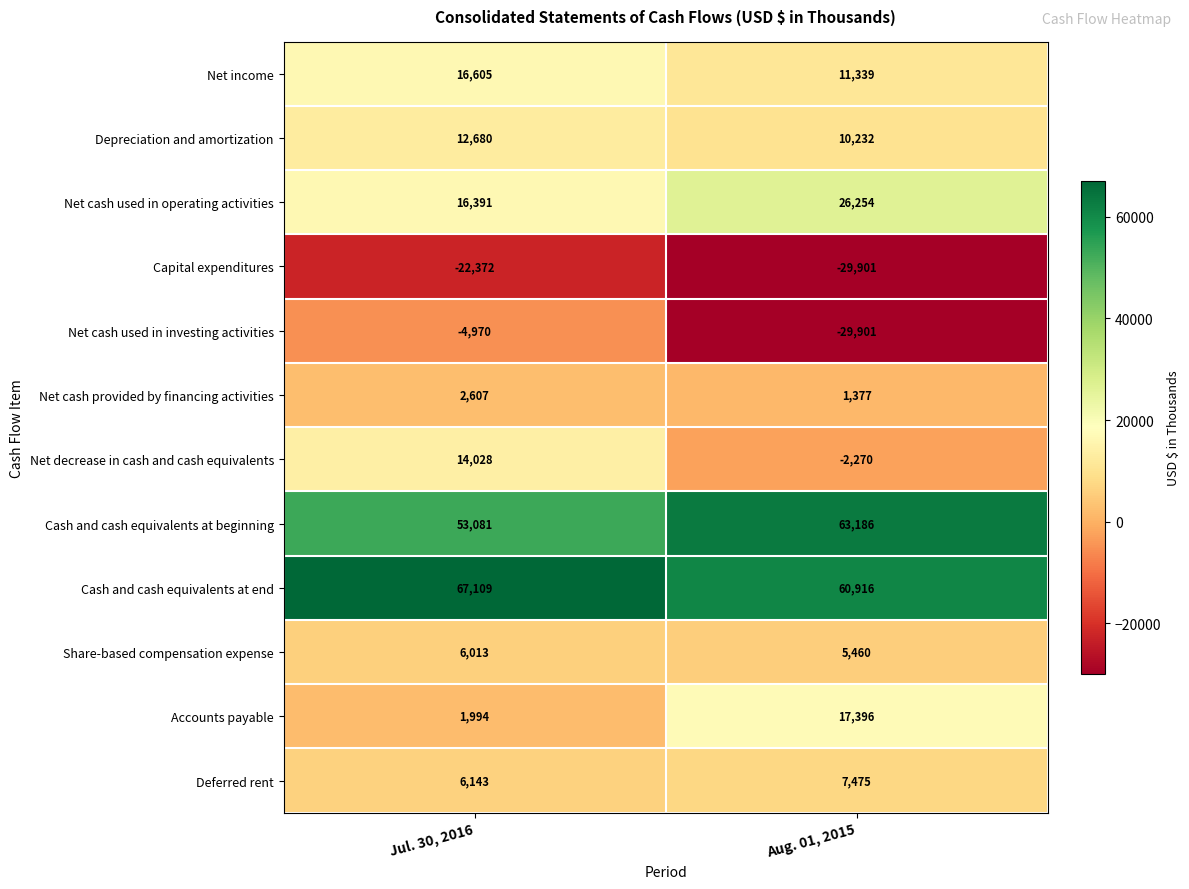

The value of Net cash provided by financing activities at Jul. 30, 2016 is 2607. True or false?

True